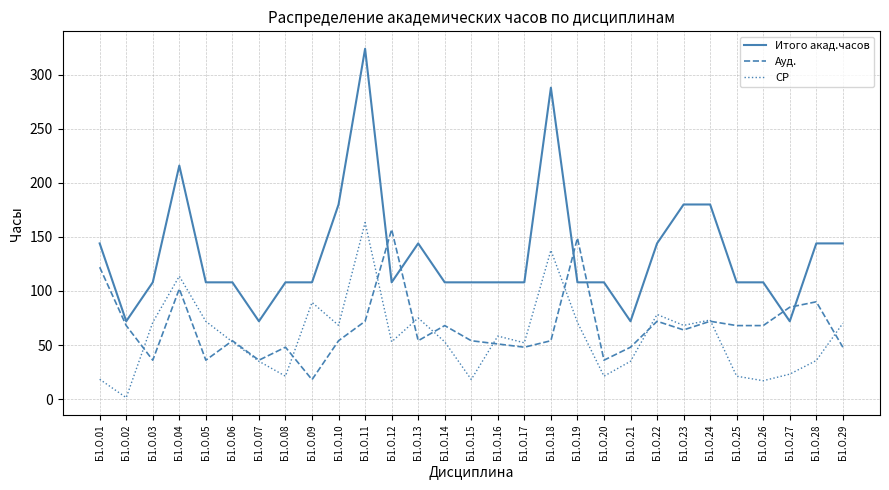

True or false: Итого акад.часов and СР intersect in this chart.

False